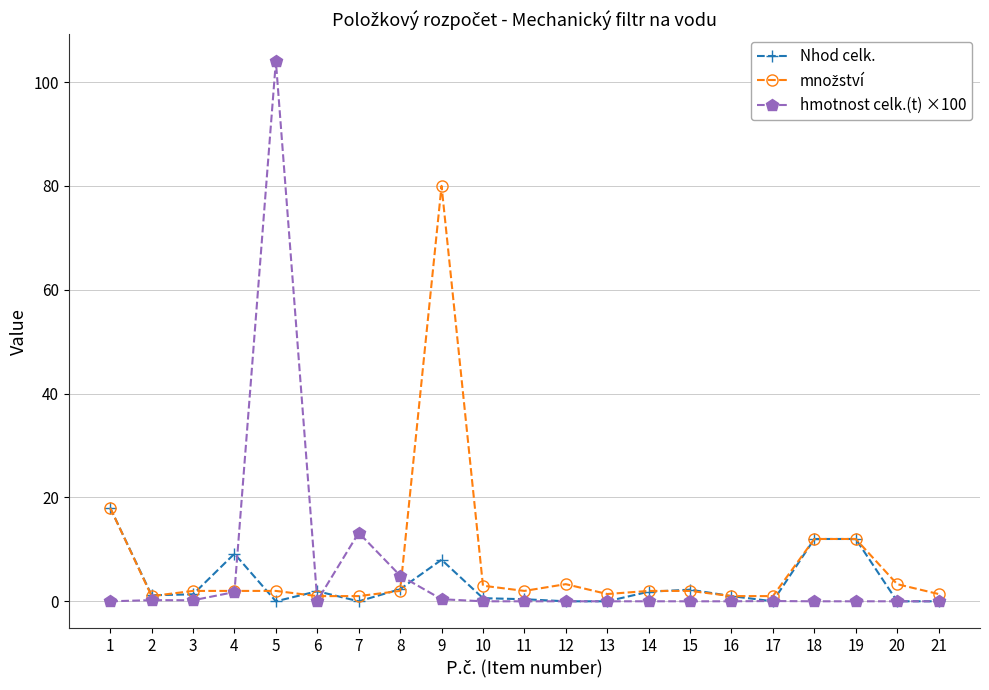

Which series has the largest range (max minus min)?

hmotnost celk.(t) ×100